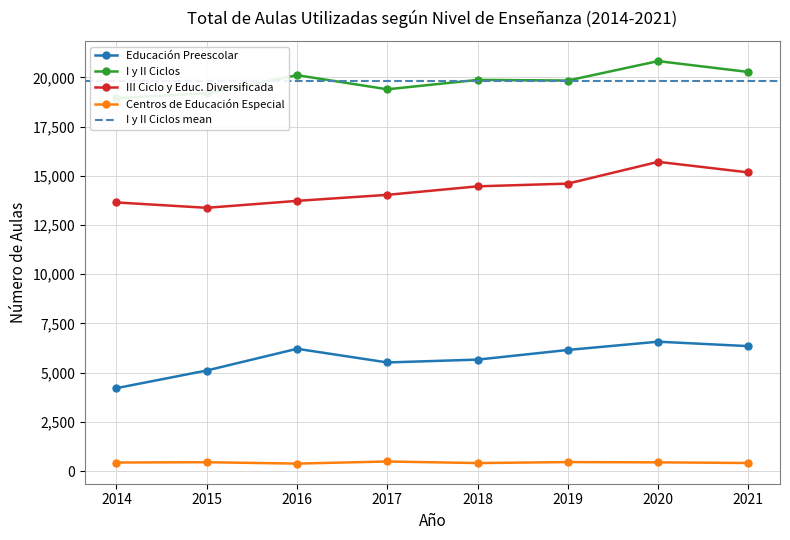

How many values in the Educación Preescolar series exceed 6154?

3